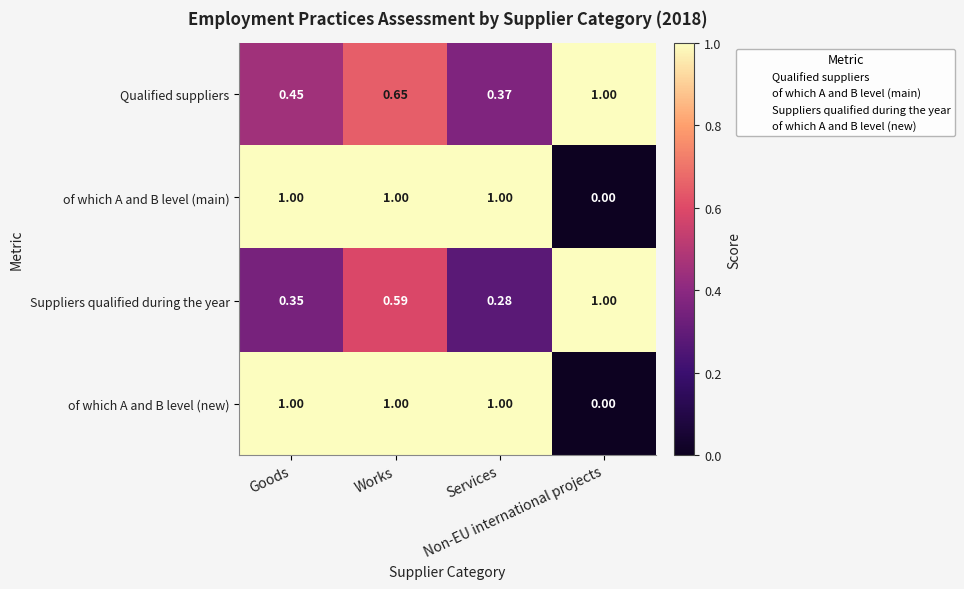

What is the difference between the of which A and B level (main) values at Non-EU international projects and Works?

1.0